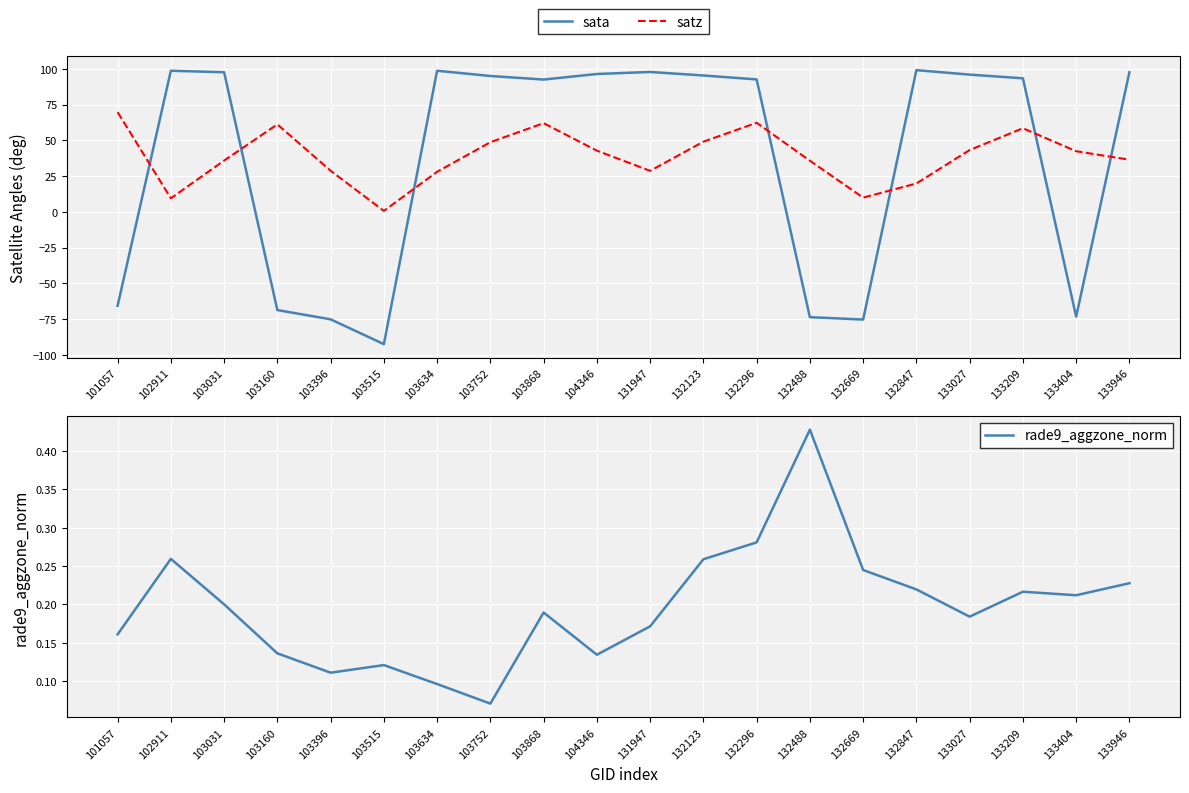

True or false: rade9_aggzone_norm has a value of 0.2 at 103160.

False